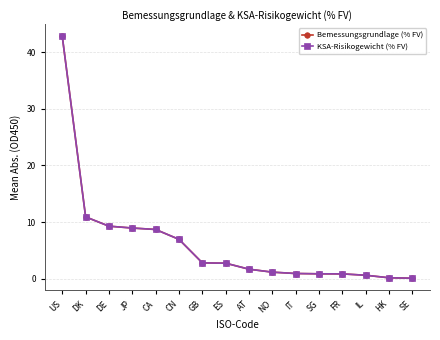

At which category is the sum across all series the highest?

US